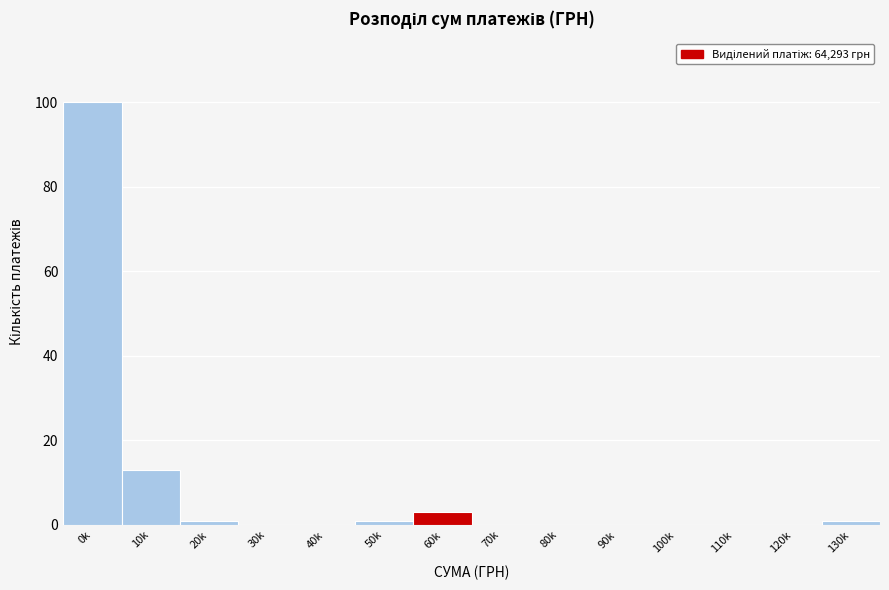

Reading left to right, list all the values displayed in this chart.

0k=100	10k=13	20k=1	30k=0	40k=0	50k=1	60k=3	70k=0	80k=0	90k=0	100k=0	110k=0	120k=0	130k=1